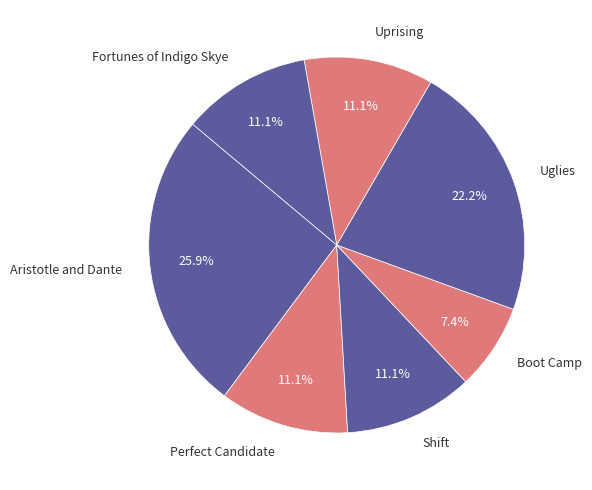

Is Shift the majority of the pie?

No